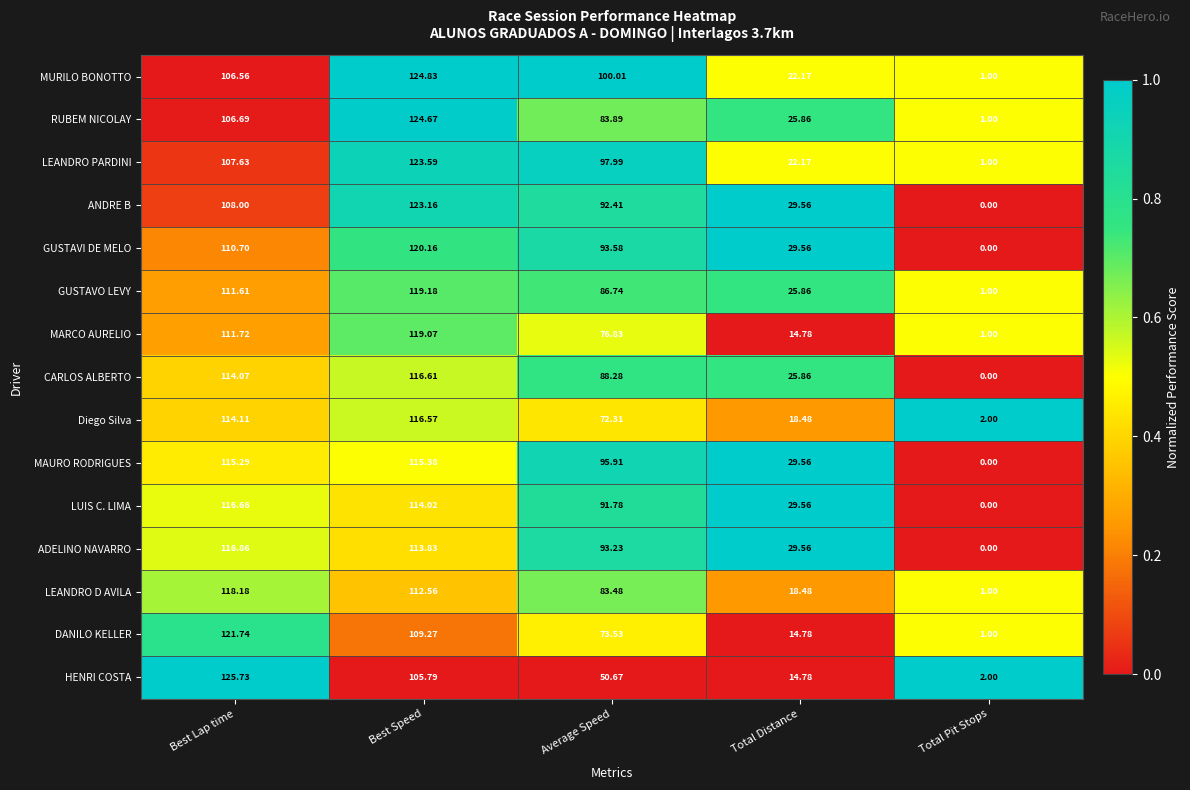

Where does the GUSTAVI DE MELO series first go above 93?

Best Lap time